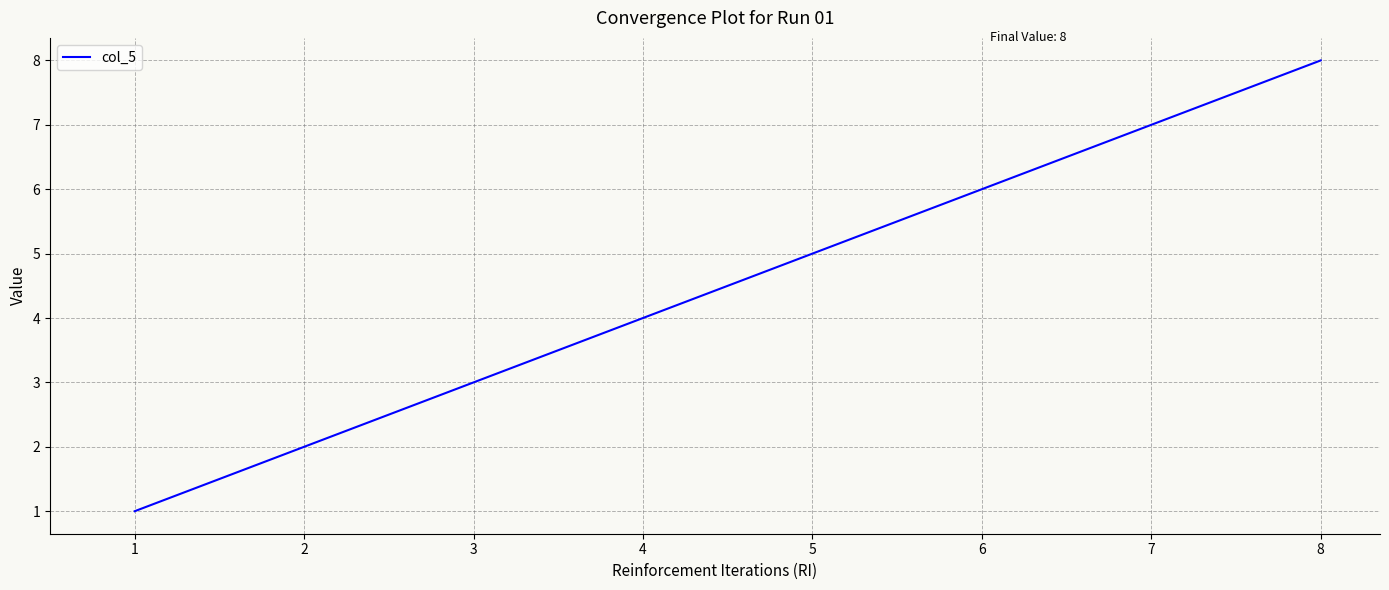

True or false: there are more than 1 points higher than both neighbors.

False